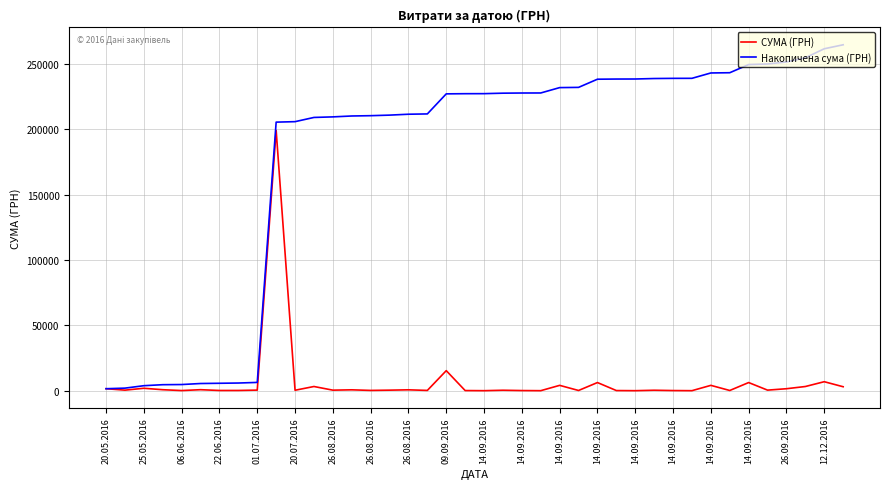

Which series has the widest spread of values?

Накопичена сума (ГРН)